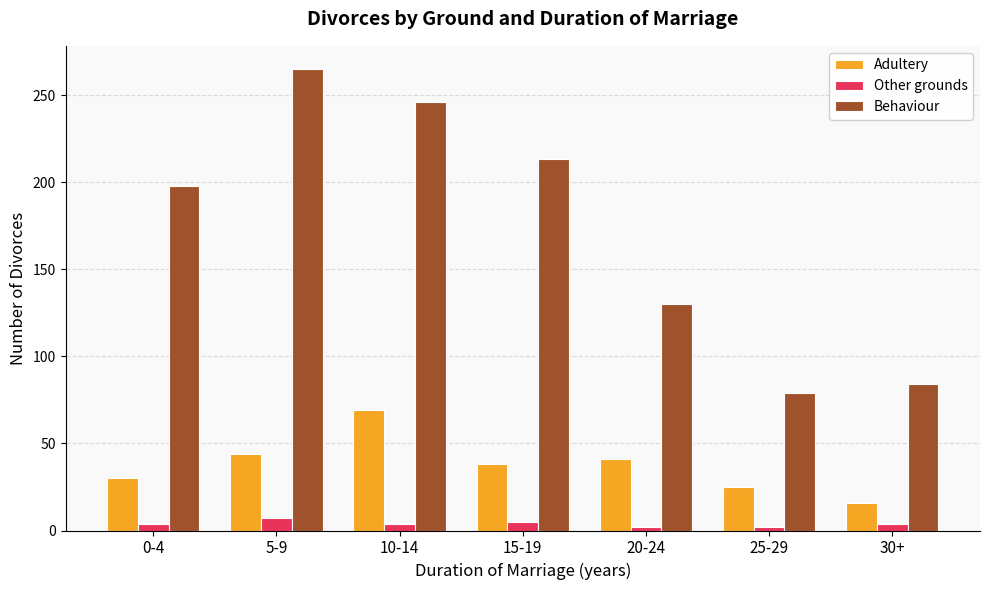

Which category has the highest value in the Adultery series?

10-14